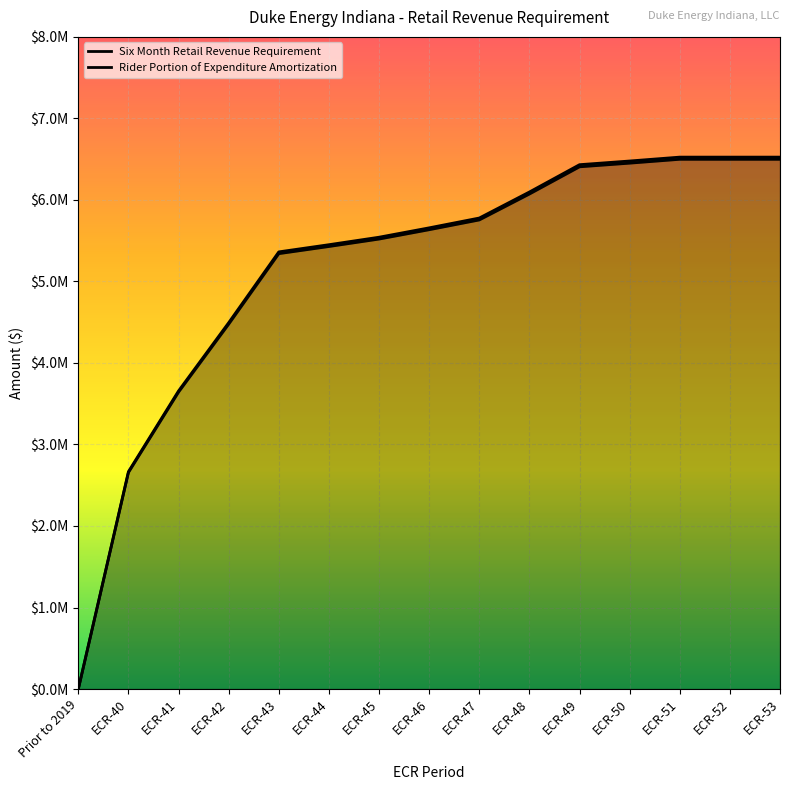

What is the label of the 12th point from the left?

ECR-50